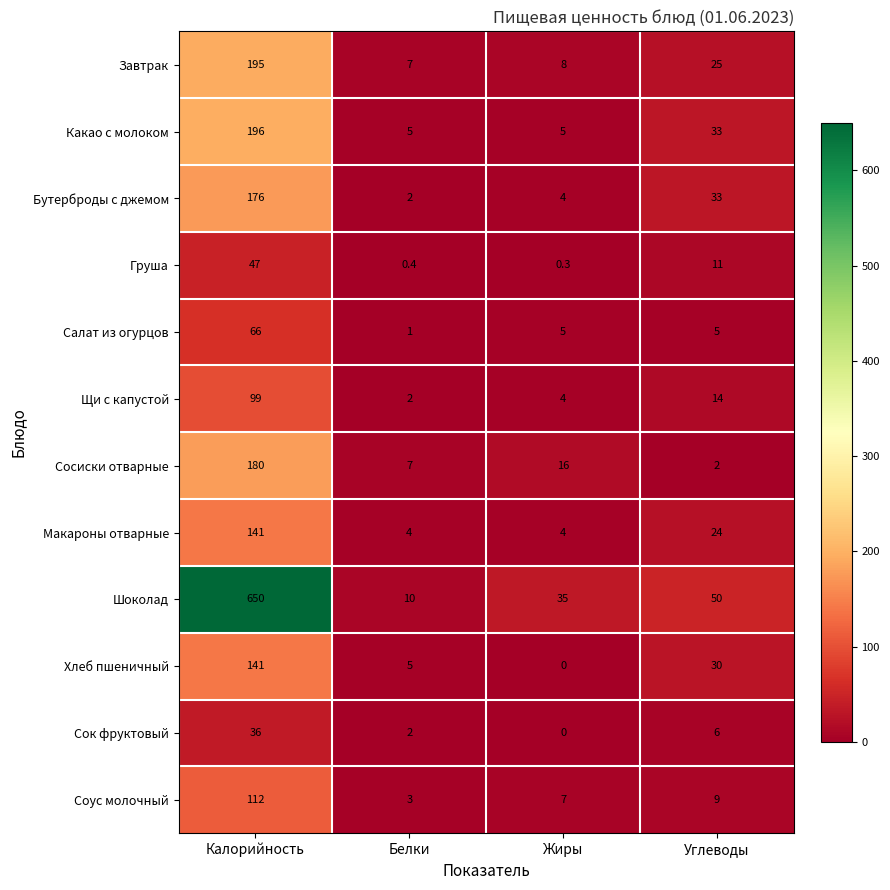

Between Калорийность and Жиры, which series saw the biggest shift?

Шоколад